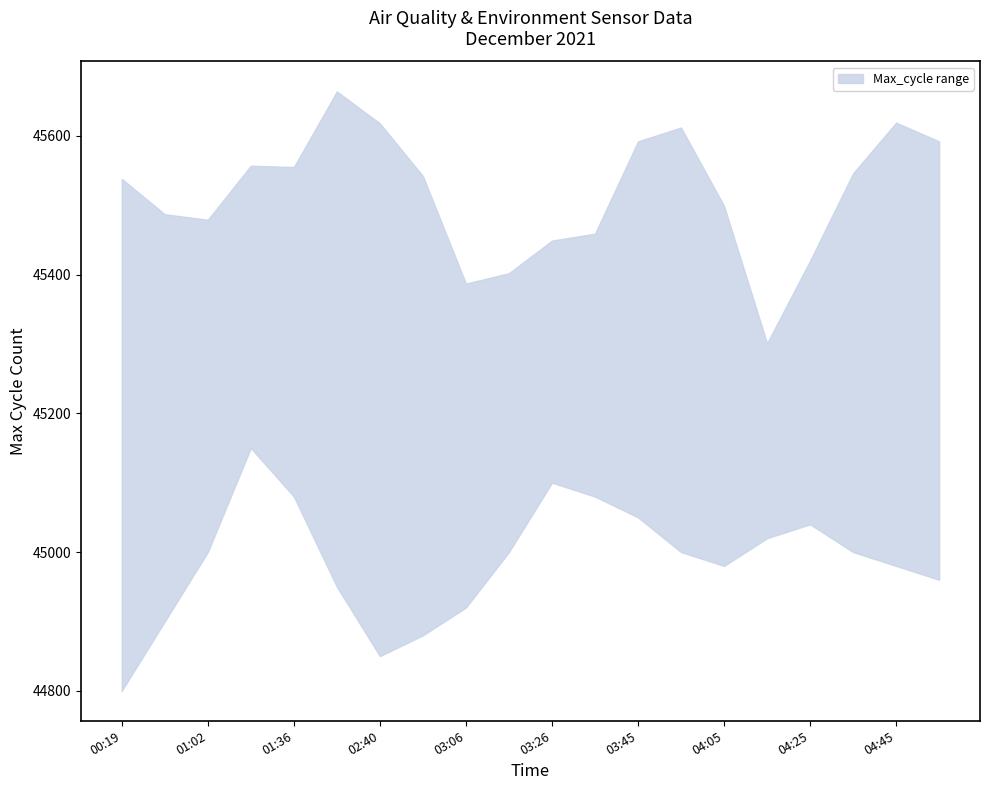

At which category is the sum across all series the highest?

2021/12/05 02:09